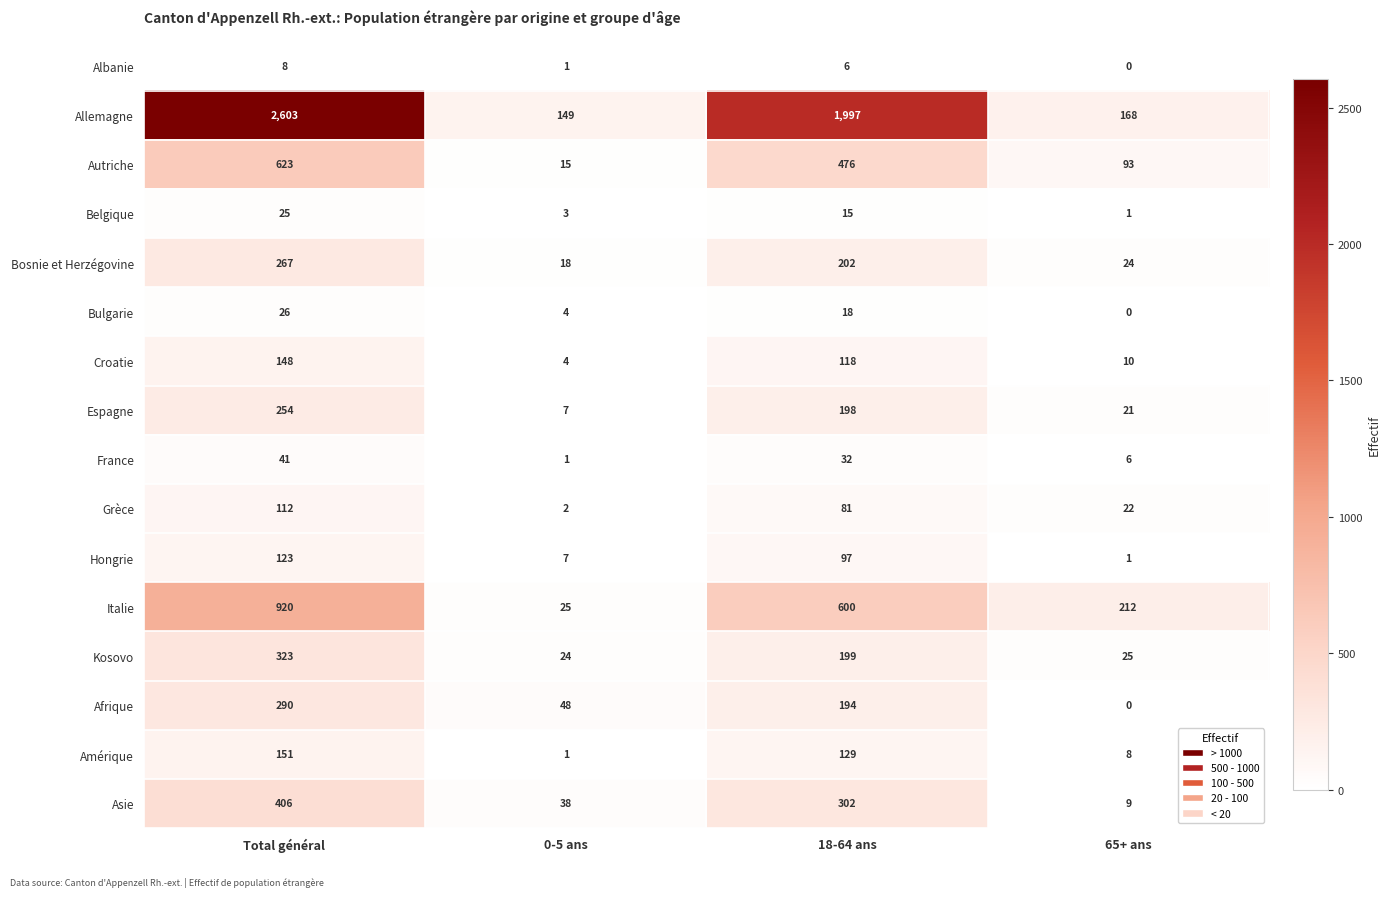

Which series changed the most between Total général and 65+ ans?

Allemagne